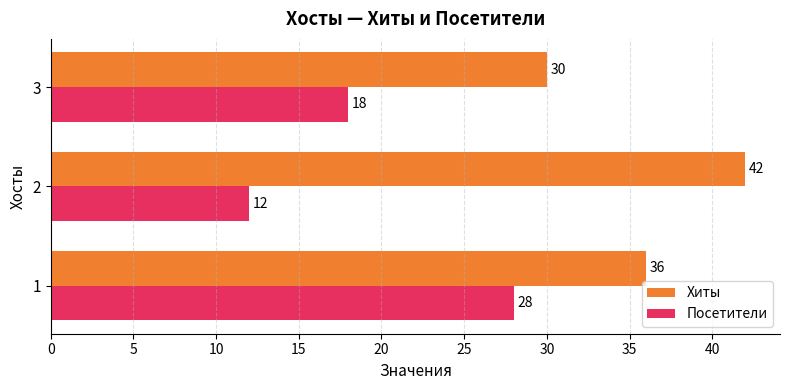

What is the average value of the Посетители series?

19